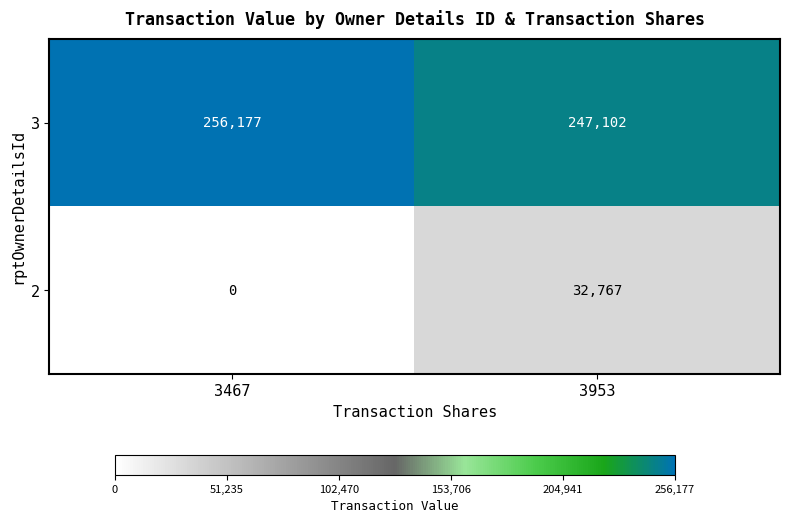

Rank the series at 3953 from highest to lowest value.

3, 2